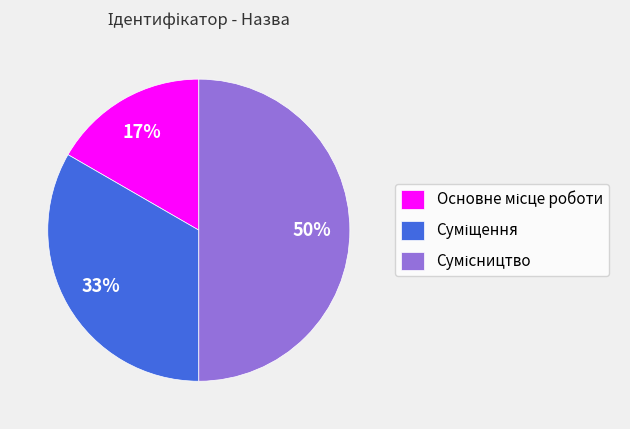

How many slices are in this pie chart?

3